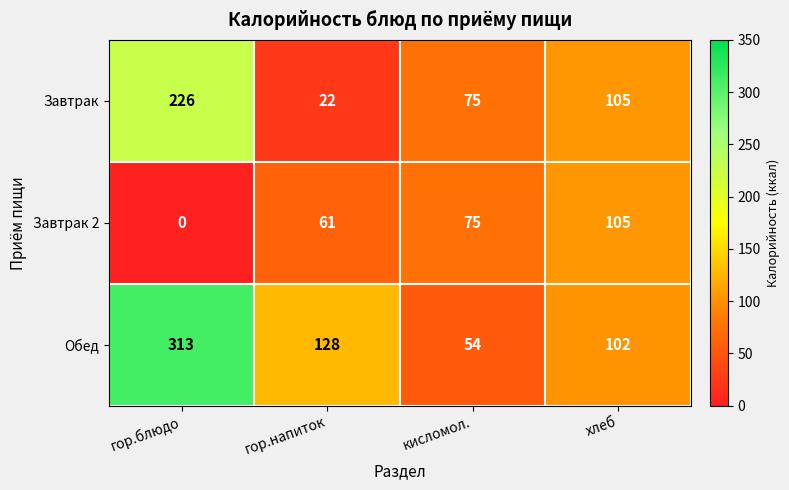

List the series in order of their overall mean, highest first.

Обед, Завтрак, Завтрак 2